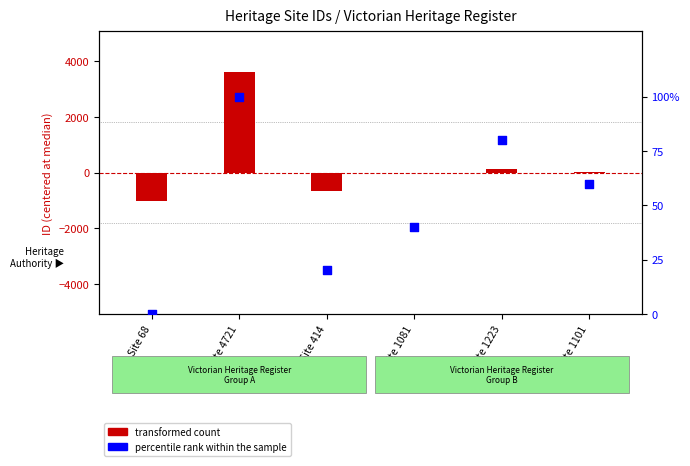

Between Site 1101 and Site 68, which is larger?

Site 1101